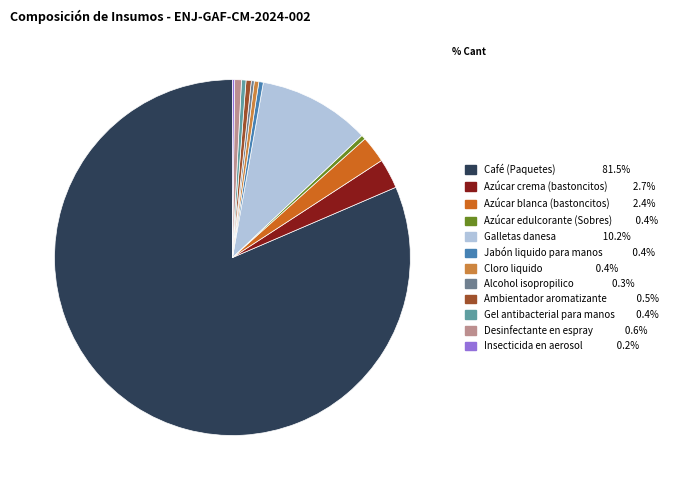

Which slice is the smallest?

Insecticida en aerosol